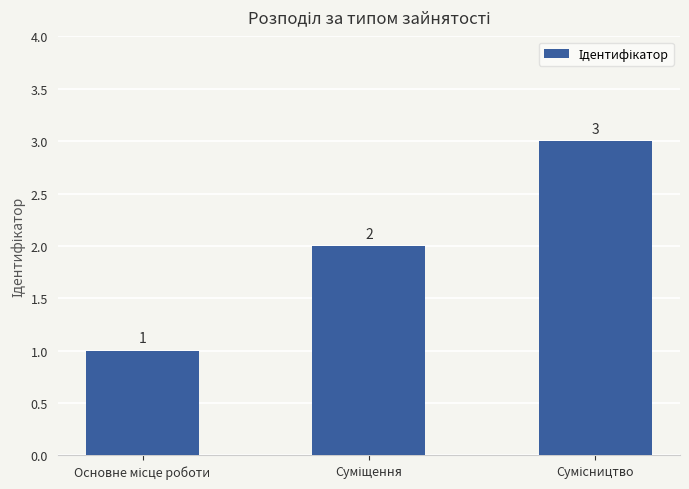

Reading right to left, what are all the values shown in this chart?

3	2	1